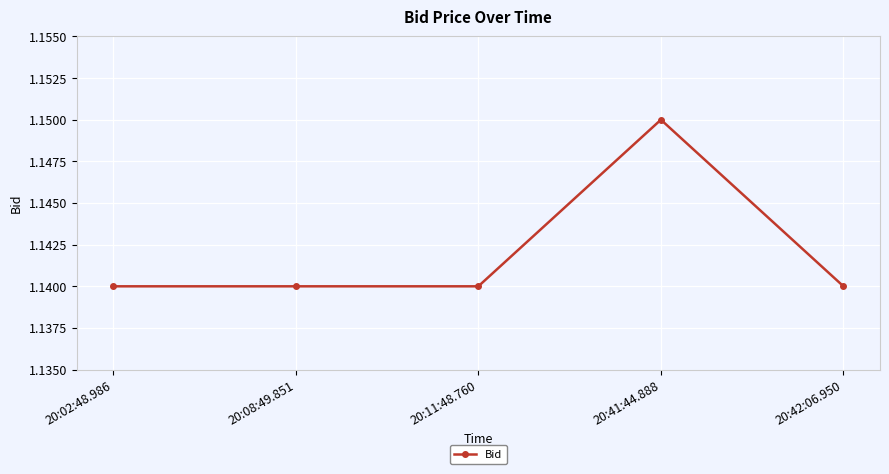

Does the chart display data point markers on the line(s)?

Yes